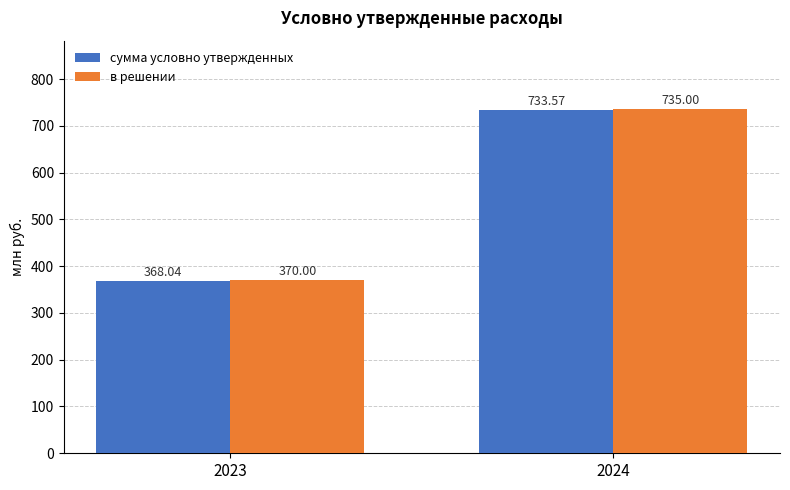

How many data points in в решении are less than 735?

1